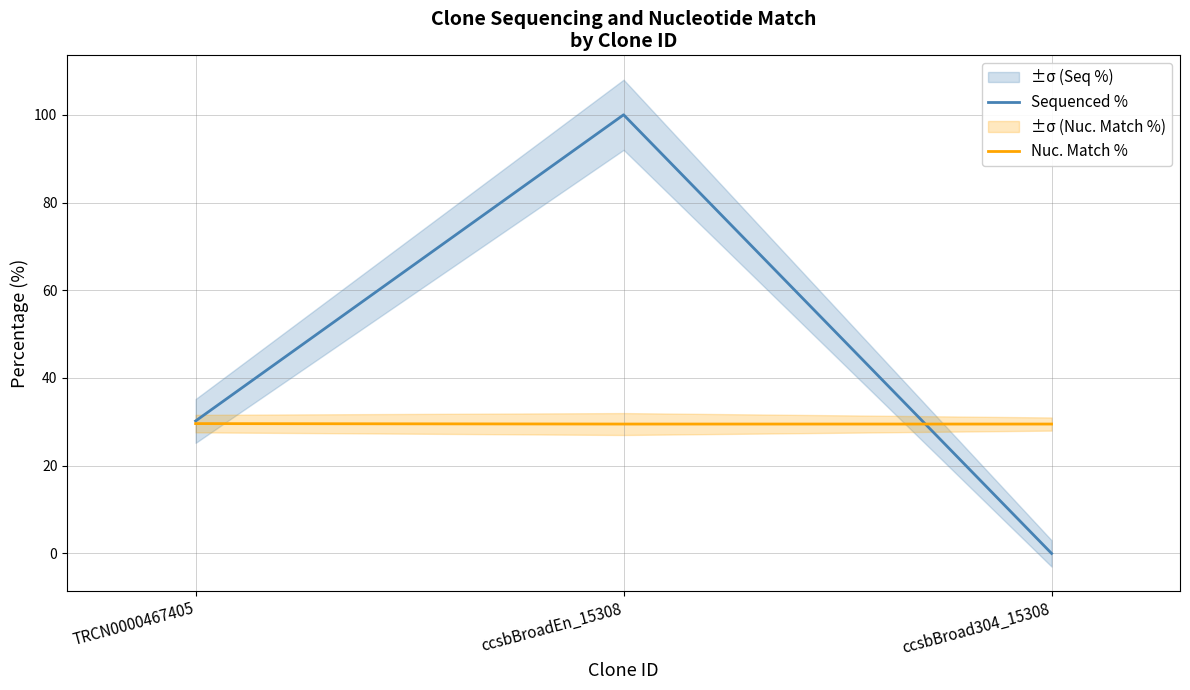

Is it true that Sequenced % equals 0.0 at ccsbBroad304_15308?

True